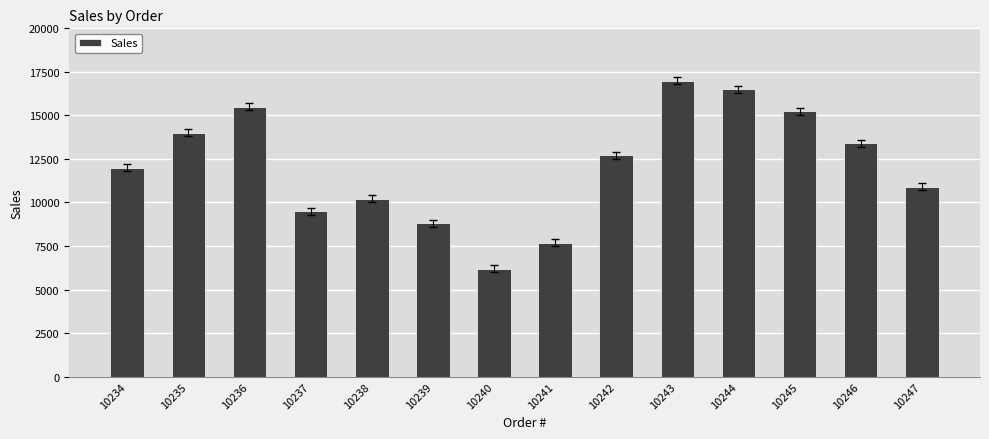

Which category has the highest value across all series?

10243